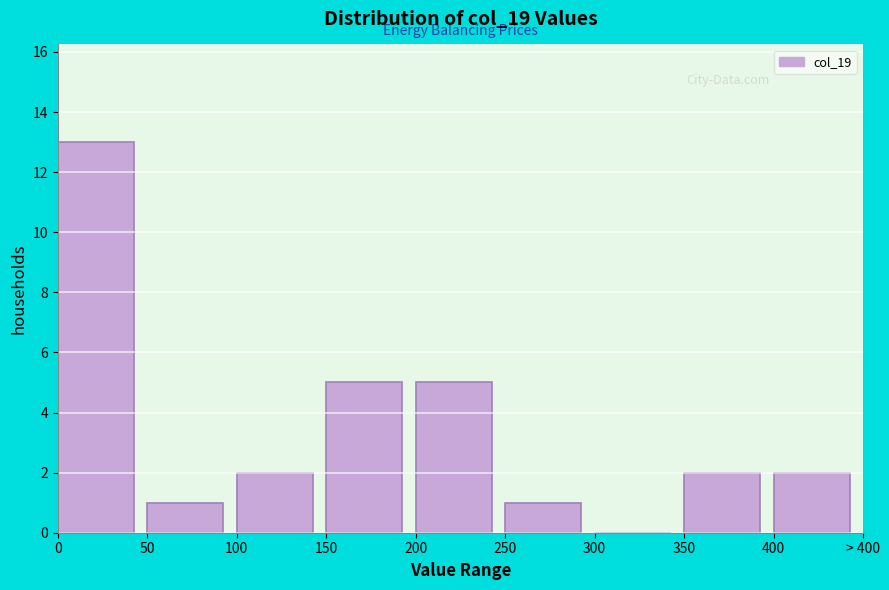

Reading right to left, extract all data points from this chart.

400=2	350=2	300=0	250=1	200=5	150=5	100=2	50=1	0=13